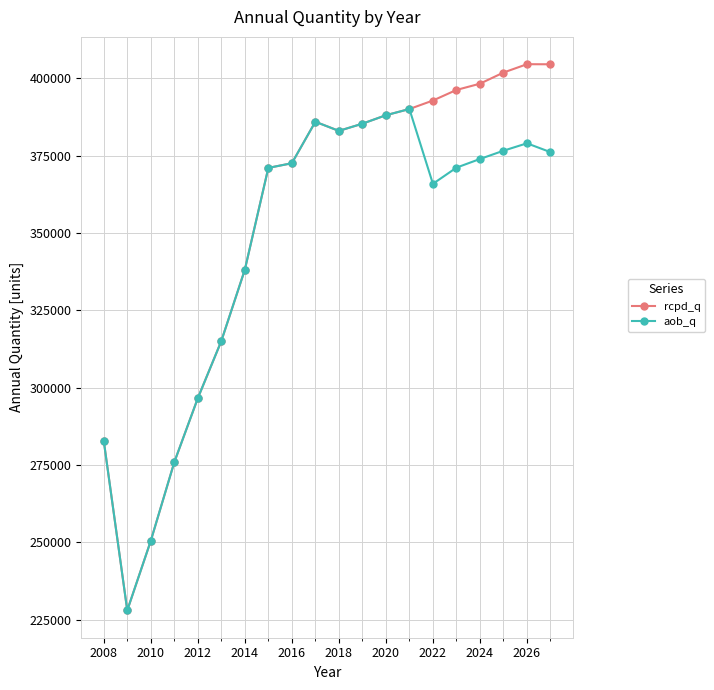

Which series has the largest total across all categories?

rcpd_q